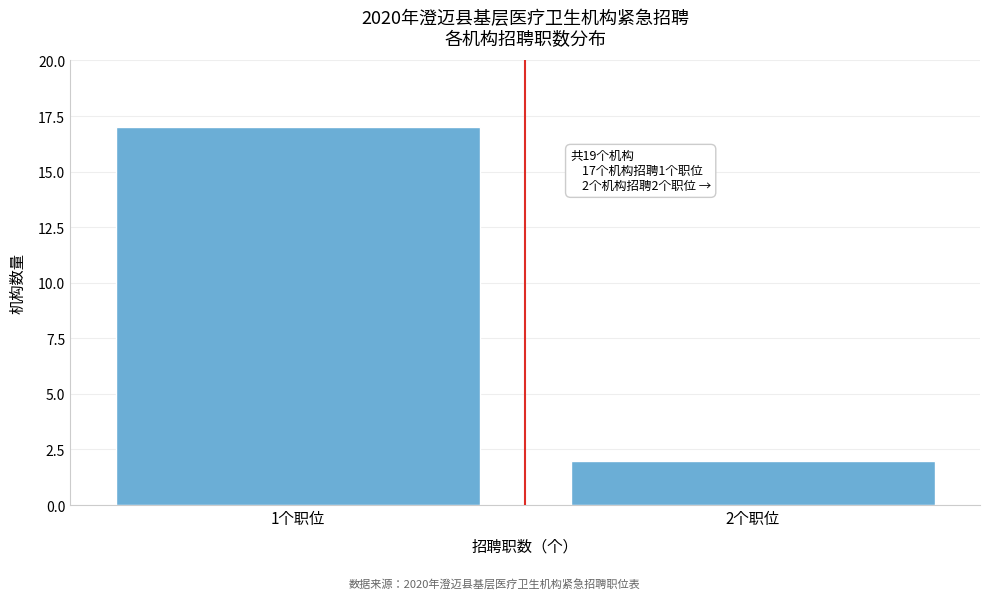

Reading right to left, extract all data points from this chart.

2	17